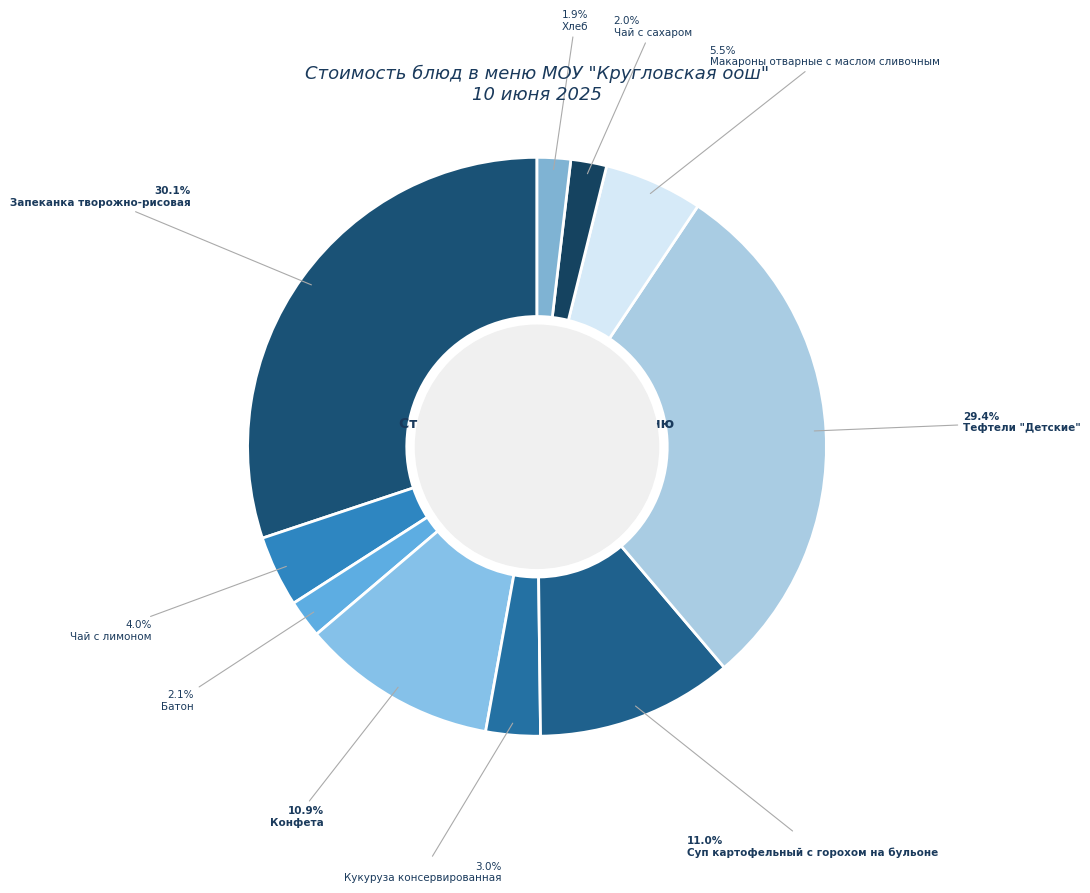

Is there any slice that represents more than half of the pie?

No